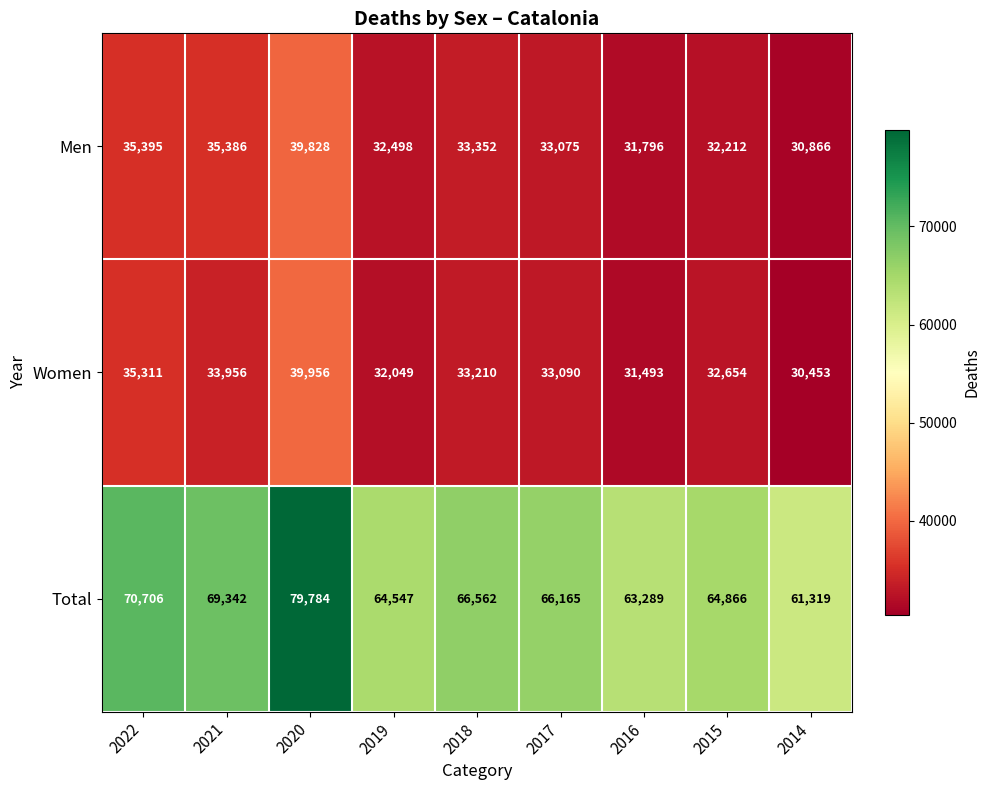

At how many categories does at least one series exceed 42408?

9